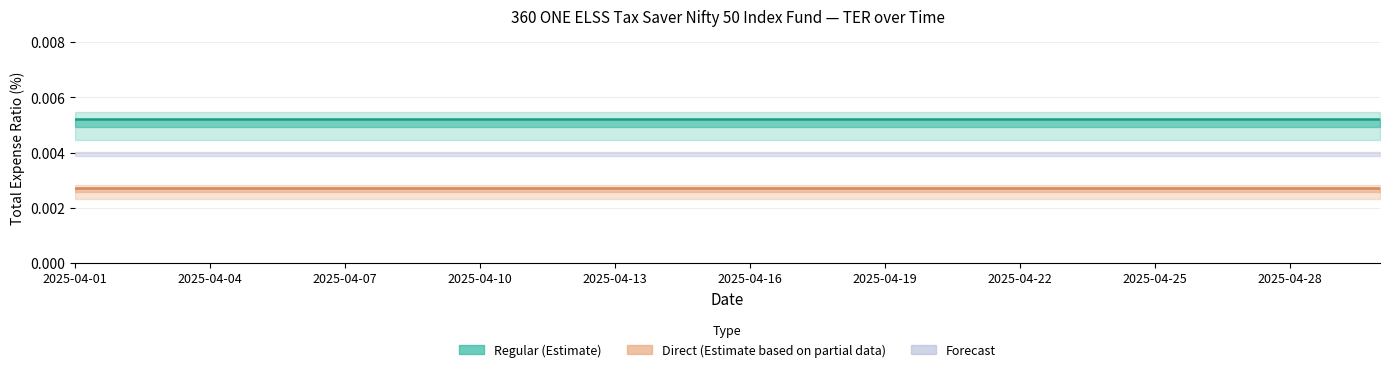

True or false: Direct Total TER (%) and Direct Base TER (%) intersect in this chart.

False